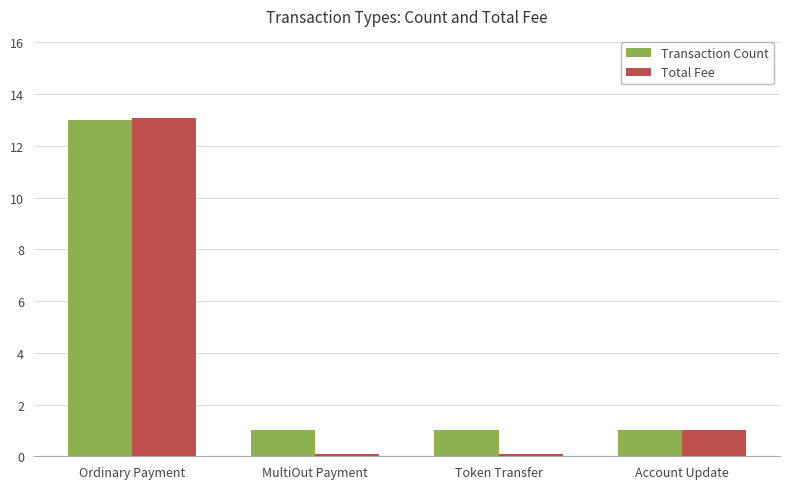

At which category is the sum across all series the highest?

Ordinary Payment